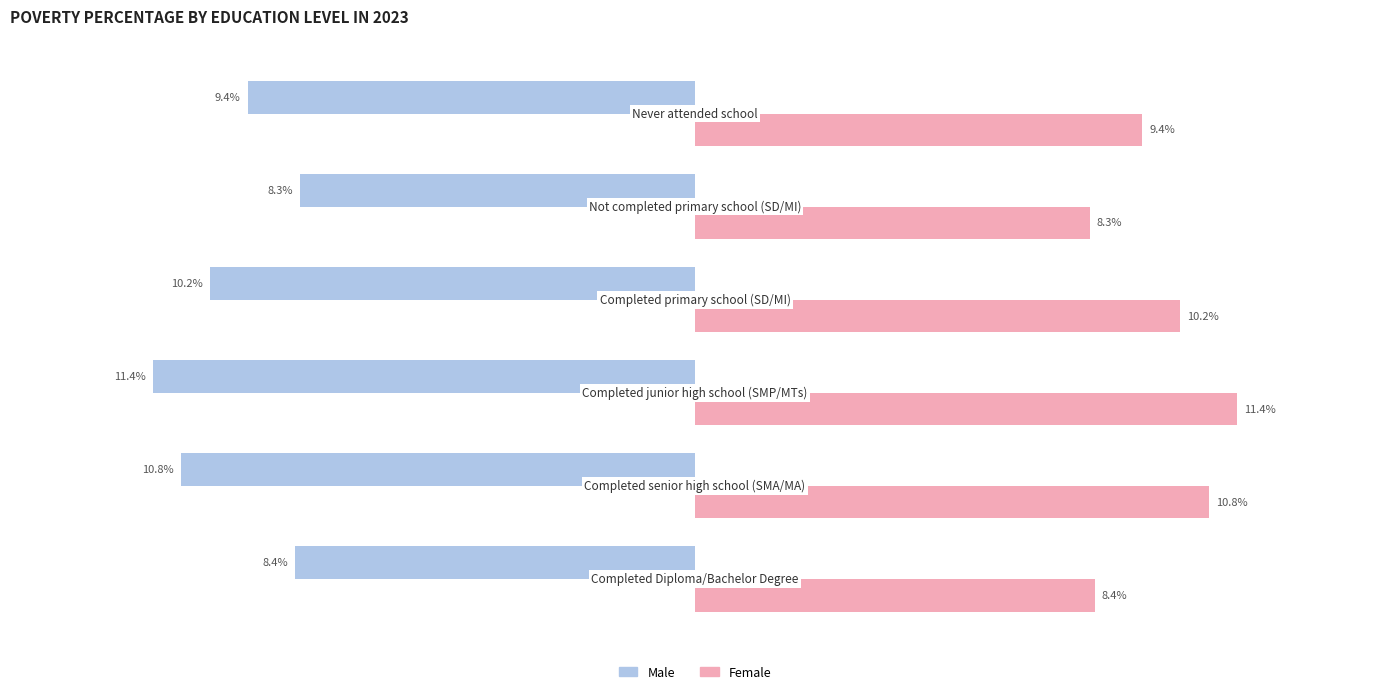

Rank the series by their average value, from highest to lowest.

Female, Male